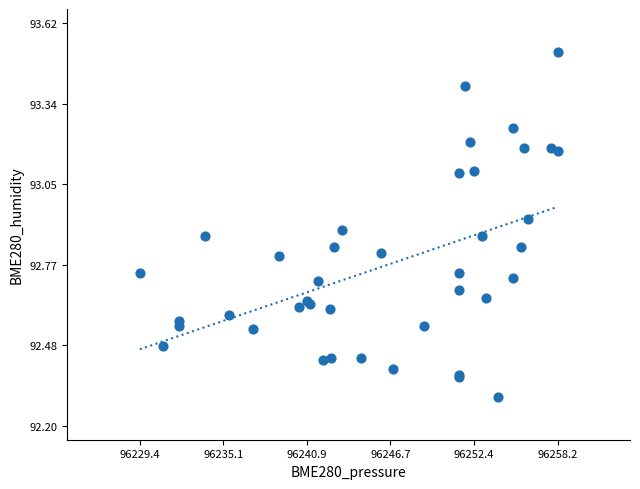

What Y value in the scatter plot is closest to 92?

92.3